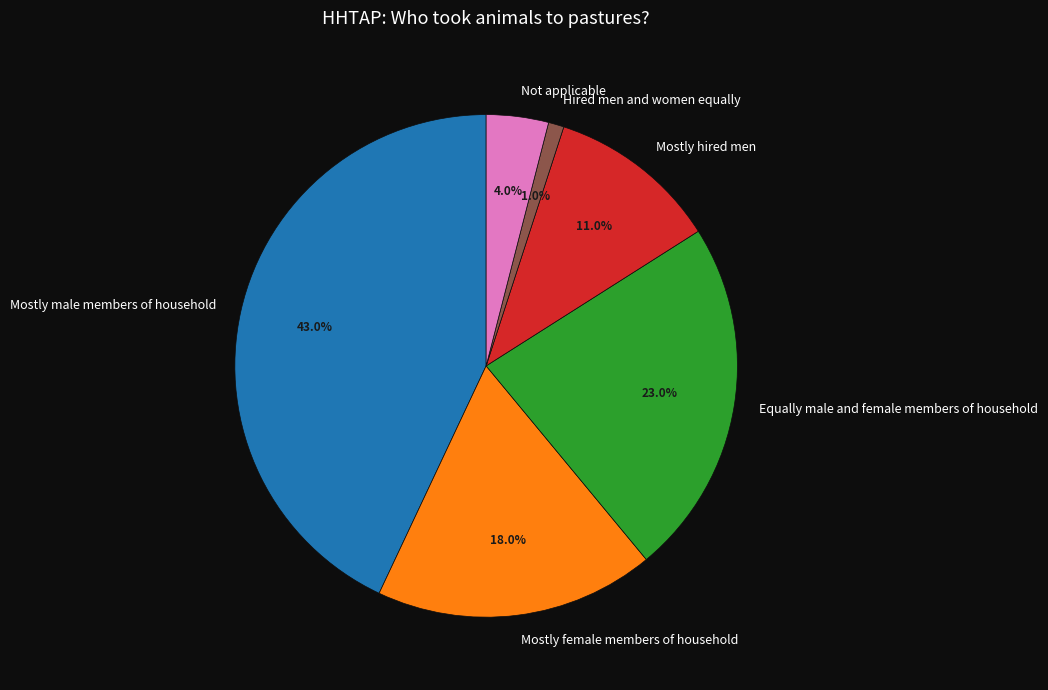

True or false: Equally male and female members of household accounts for 17% of the total.

False